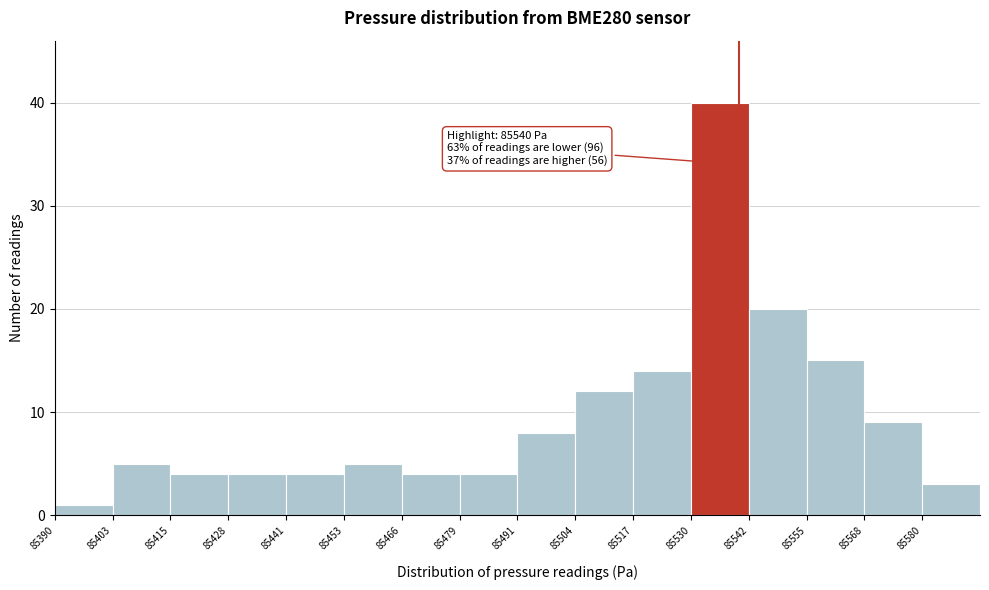

Over which range of the x-axis is the bar tallest?

85530 to 85542